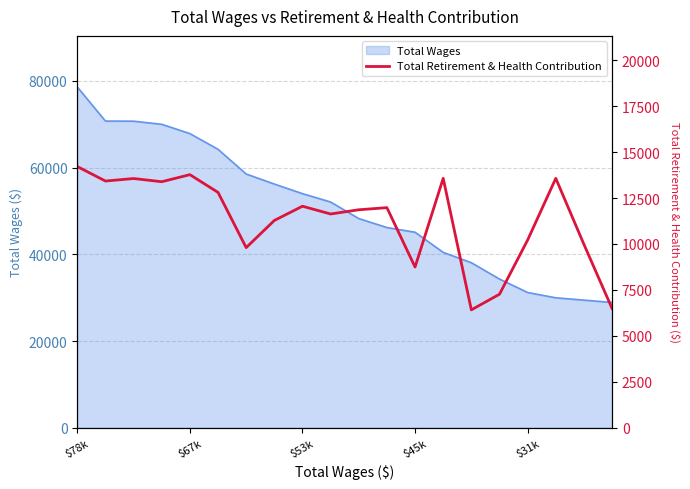

At which label does Total Wages reach its peak?

$78k